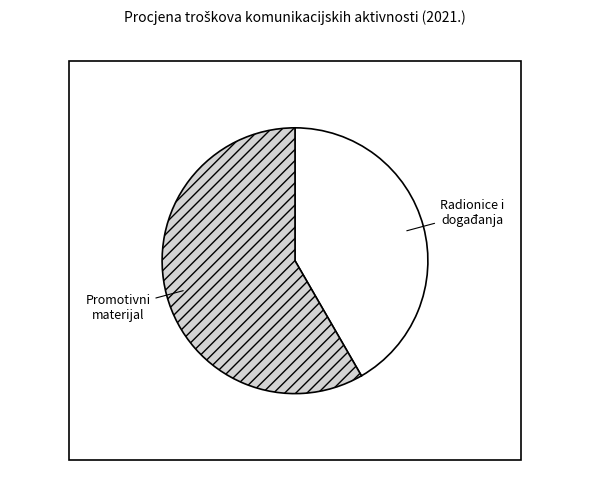

Is it true that Promotivni materijal is 58% of the pie?

True